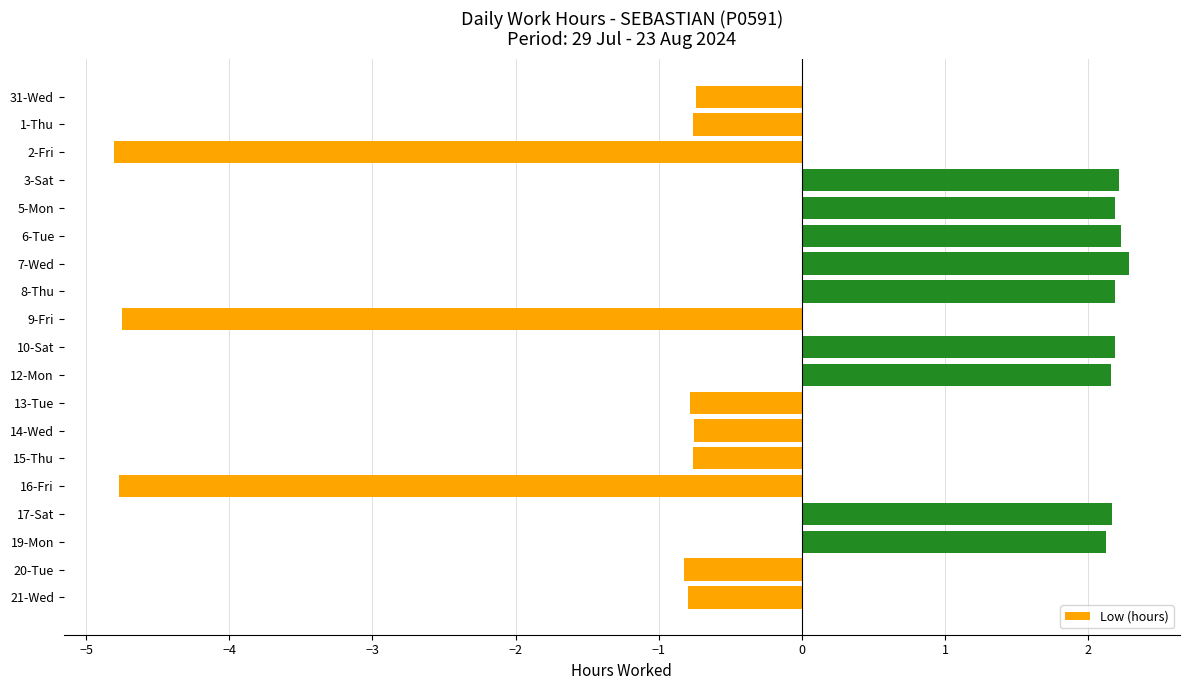

What is the value of the 19th bar from the top?

-0.8